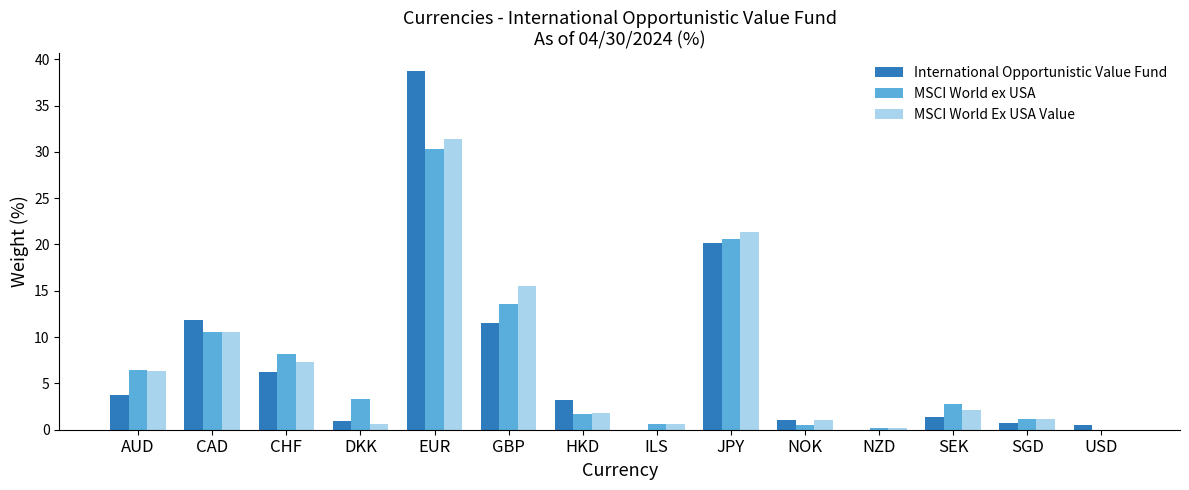

Where is MSCI World ex USA nearest to the value 15?

GBP